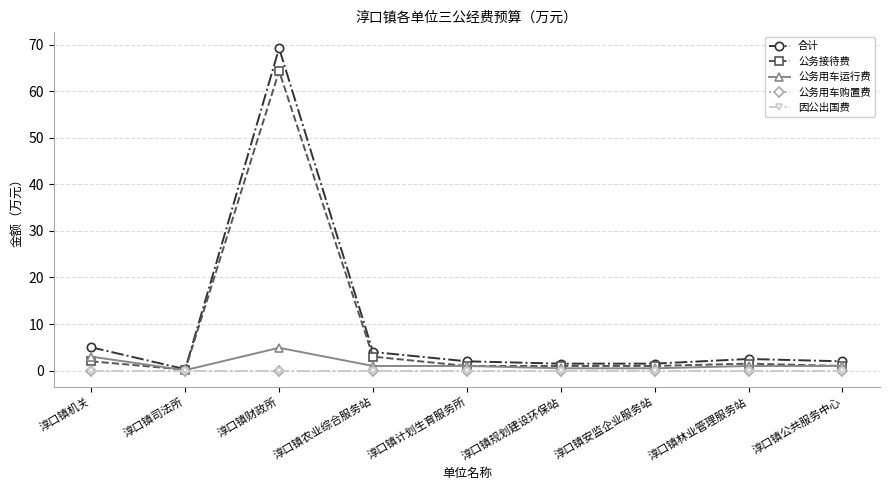

List the series in order of their peak value, highest first.

合计, 公务接待费, 公务用车运行费, 公务用车购置费, 因公出国费